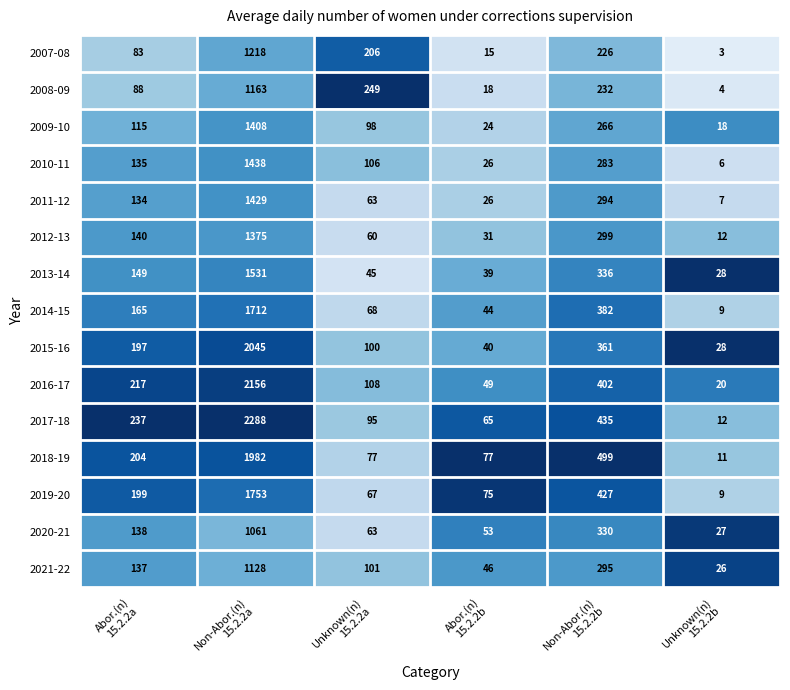

How many data points does each series have?

6